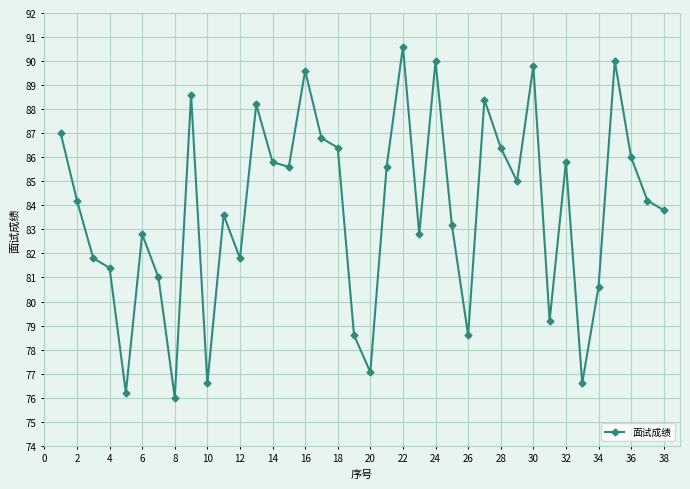

What is the difference between the maximum and minimum values?

14.6